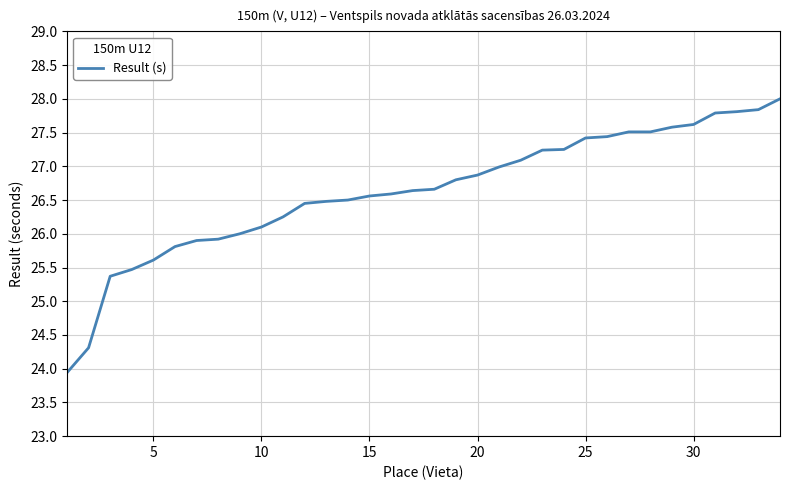

What is the difference between the maximum and minimum values?

4.1